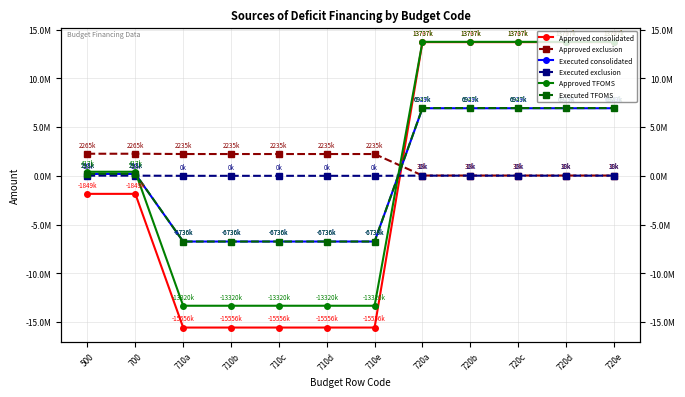

Count the Executed exclusion values in the range 0 to 17619.

12